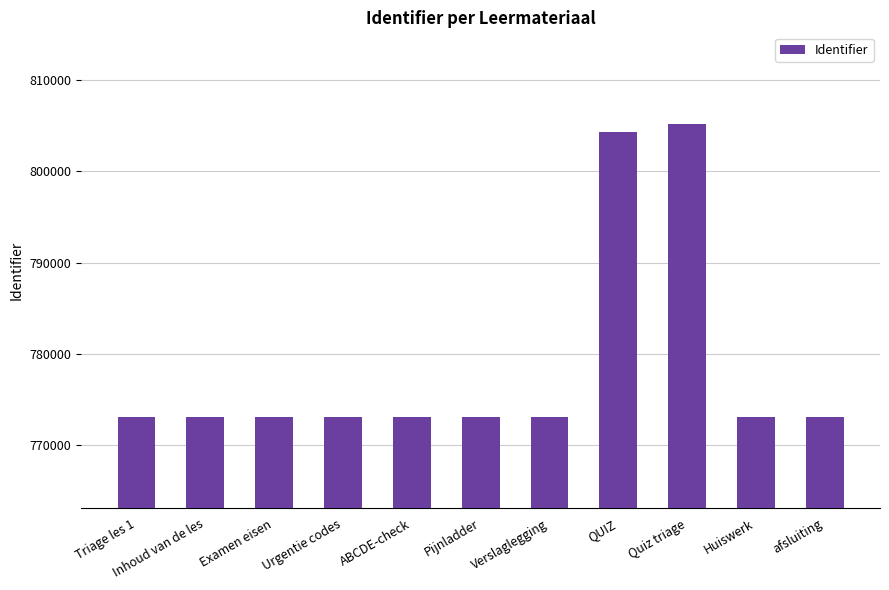

What is the label of the 5th bar from the right?

Verslaglegging